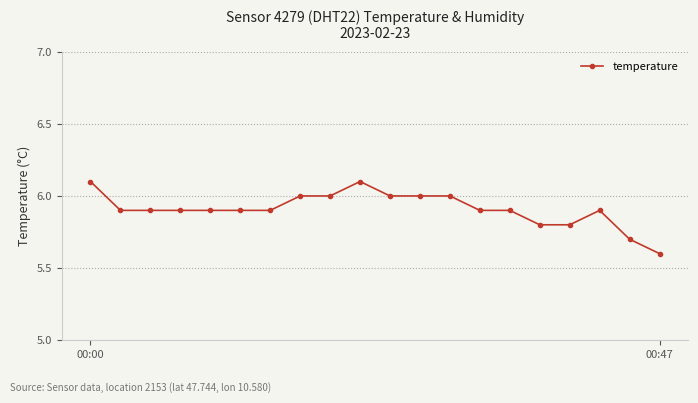

How many lines are shown in the chart?

1